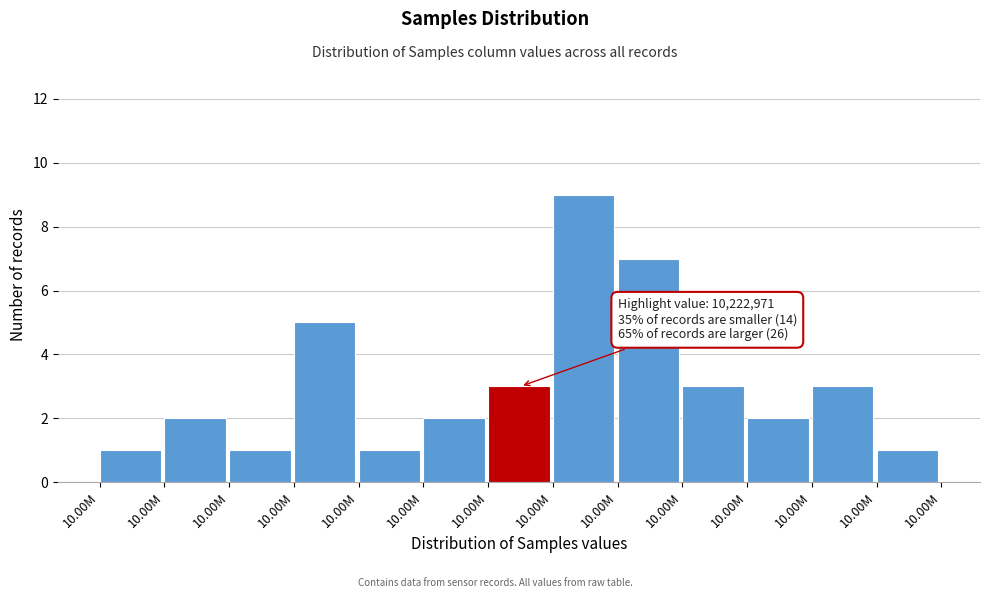

Does the chart contain any negative values?

No